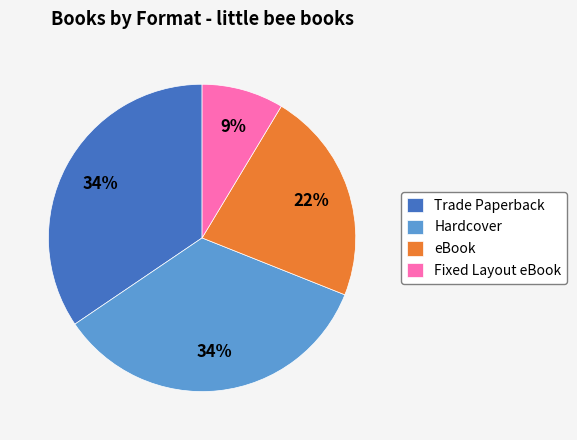

Approximately how many times larger is the value at Hardcover compared to eBook?

1.5